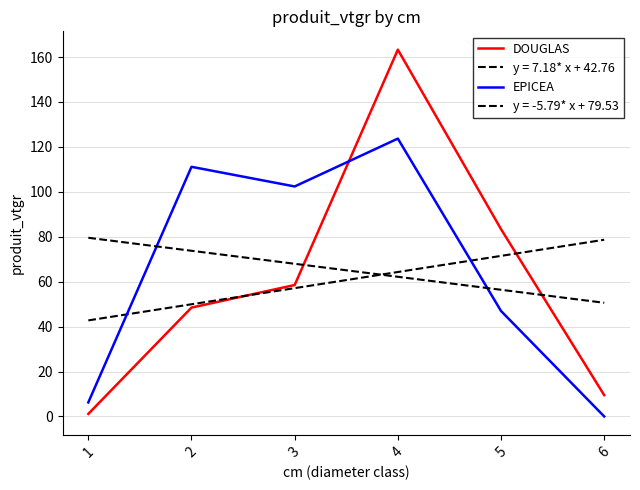

True or false: DOUGLAS and EPICEA cross at least once.

True